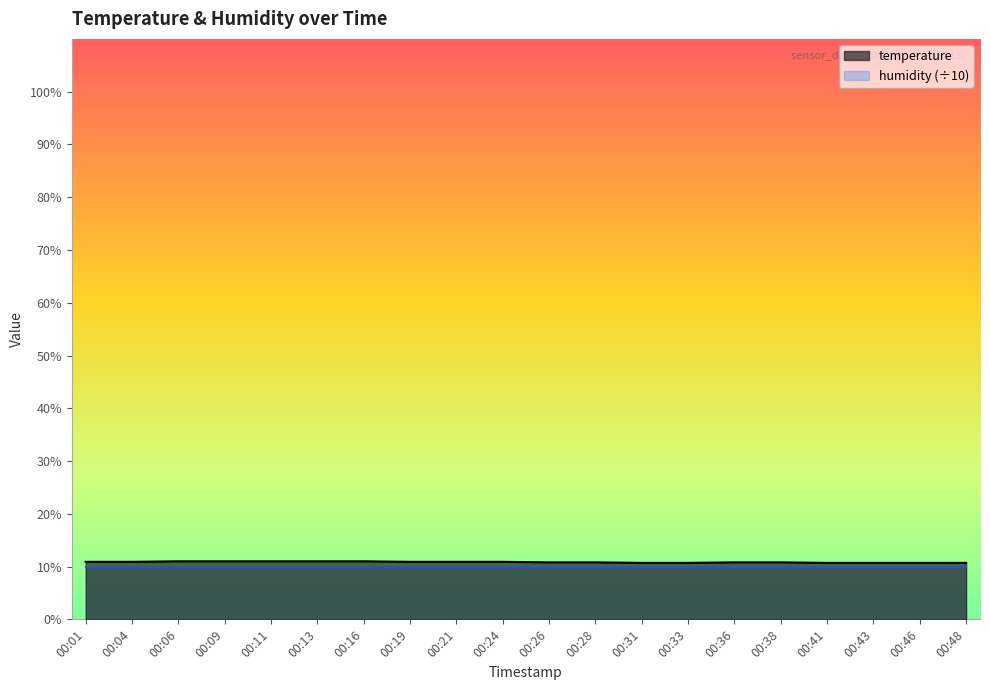

The value at 00:46 is 16.0. True or false?

False